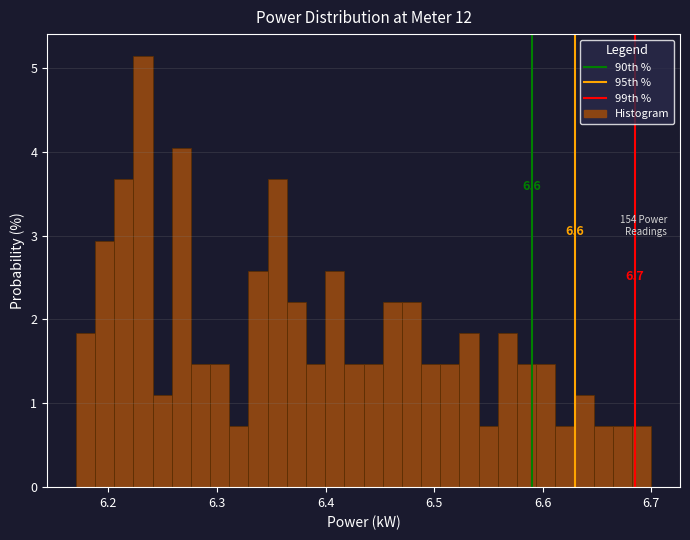

Read against the x-axis, roughly where is the centre of the tallest bar?

6.23